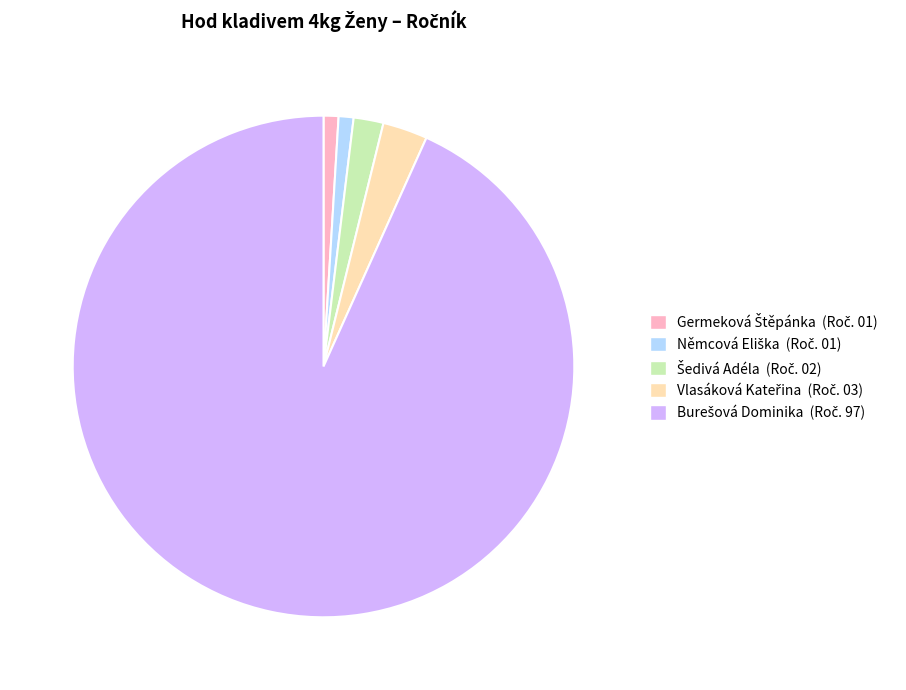

Does any single category account for the majority?

Yes